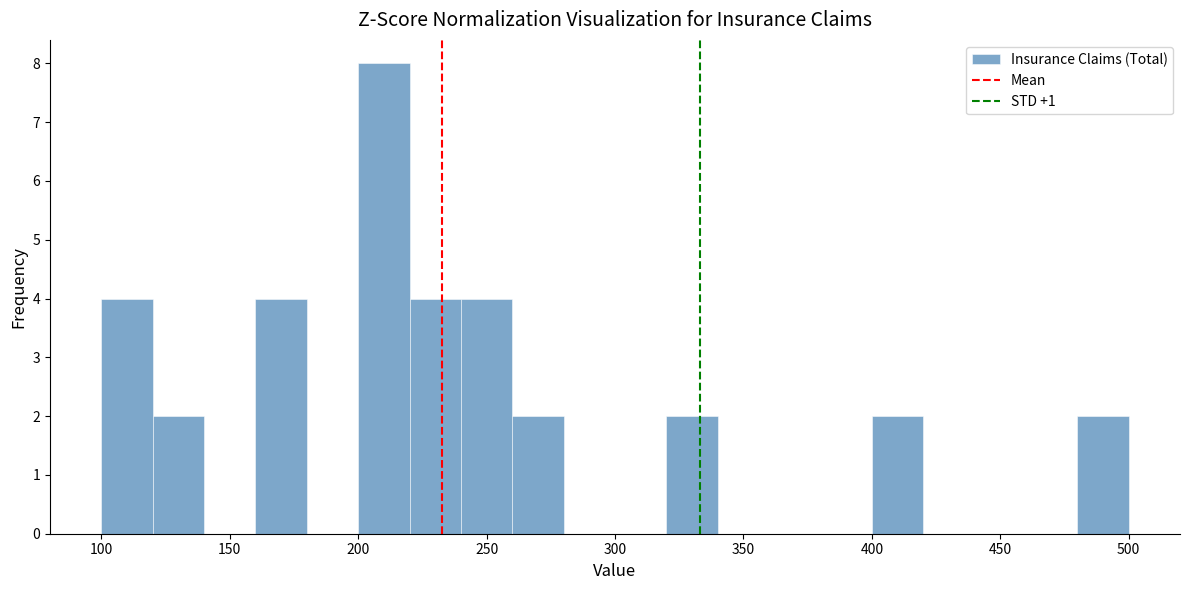

Reading left to right, list every bar in this chart as the range it spans on the x-axis followed by its height. The values are not printed on the chart, so give them approximately, as read against the axis.

100 to 120: 4
120 to 140: 2
140 to 160: 0
160 to 180: 4
180 to 200: 0
200 to 220: 8
220 to 240: 4
240 to 260: 4
260 to 280: 2
280 to 300: 0
300 to 320: 0
320 to 340: 2
340 to 360: 0
360 to 380: 0
380 to 400: 0
400 to 420: 2
420 to 440: 0
440 to 460: 0
460 to 480: 0
480 to 500: 2